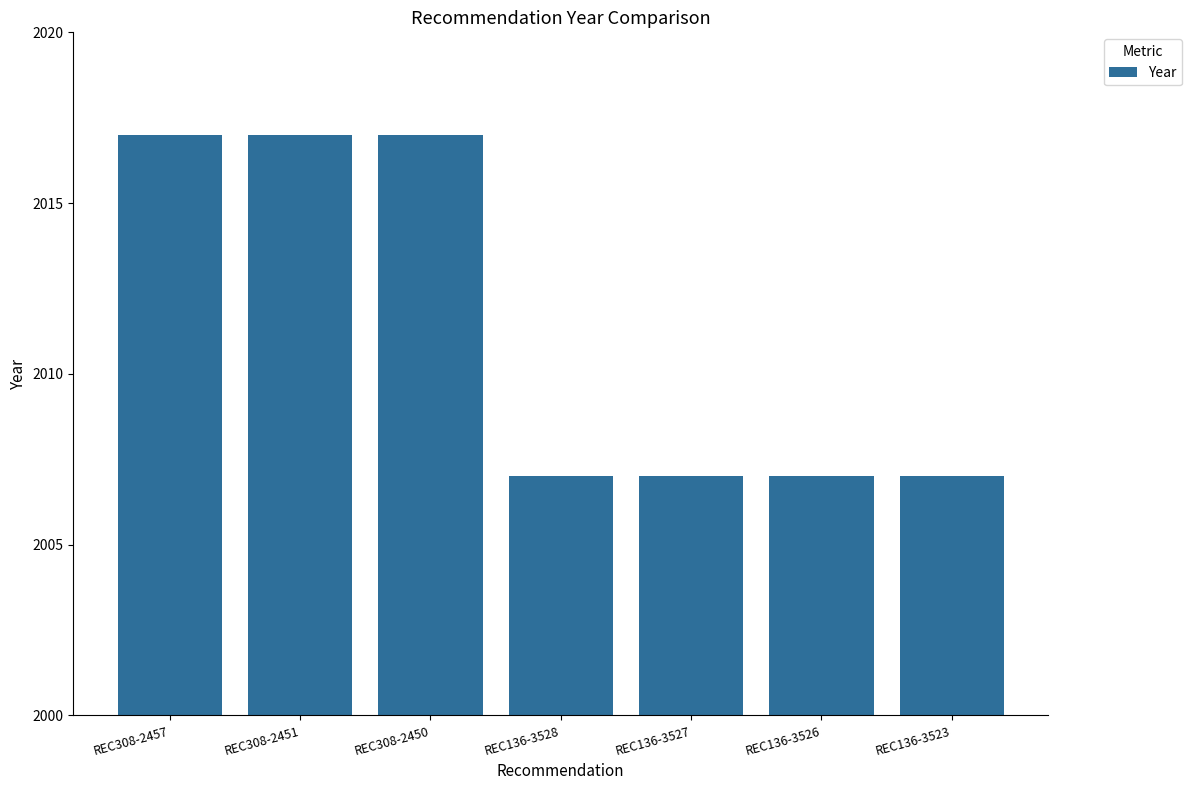

Is it true that the value at REC308-2451 is 2017?

True